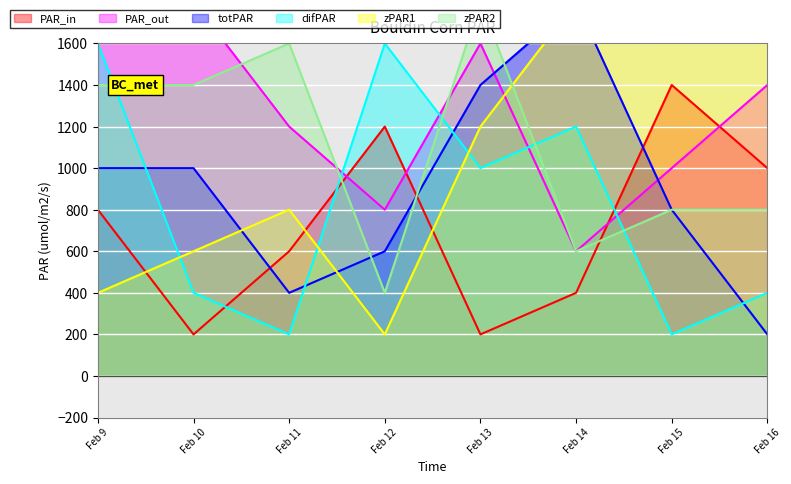

The value of difPAR at Feb 16 is 400. True or false?

True